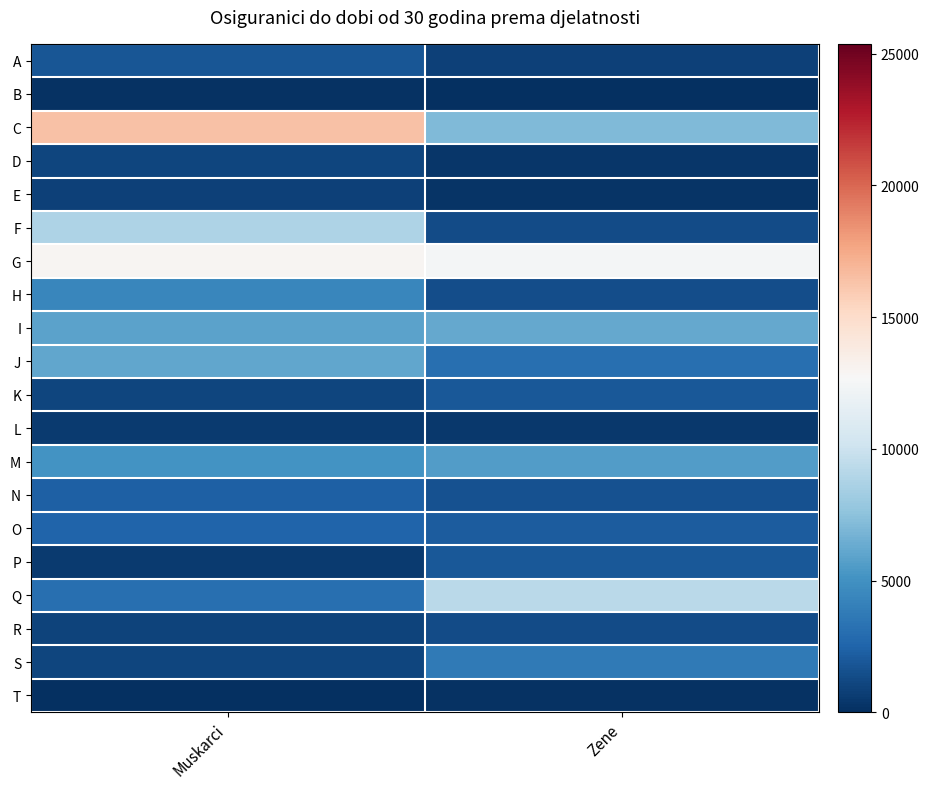

What is the total value across all series at Zene?

61225